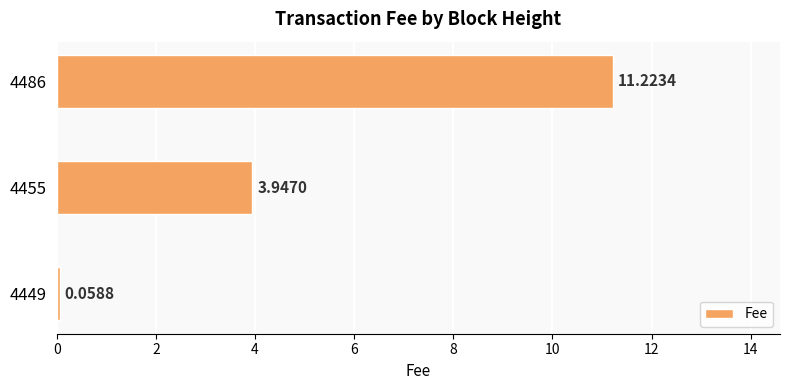

What is the change in value from 4449 to 4486?

+11.2